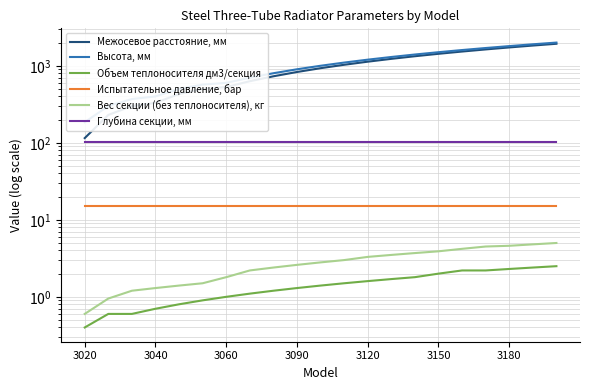

Which category has the lowest value in the Межосевое расстояние, мм series?

3020